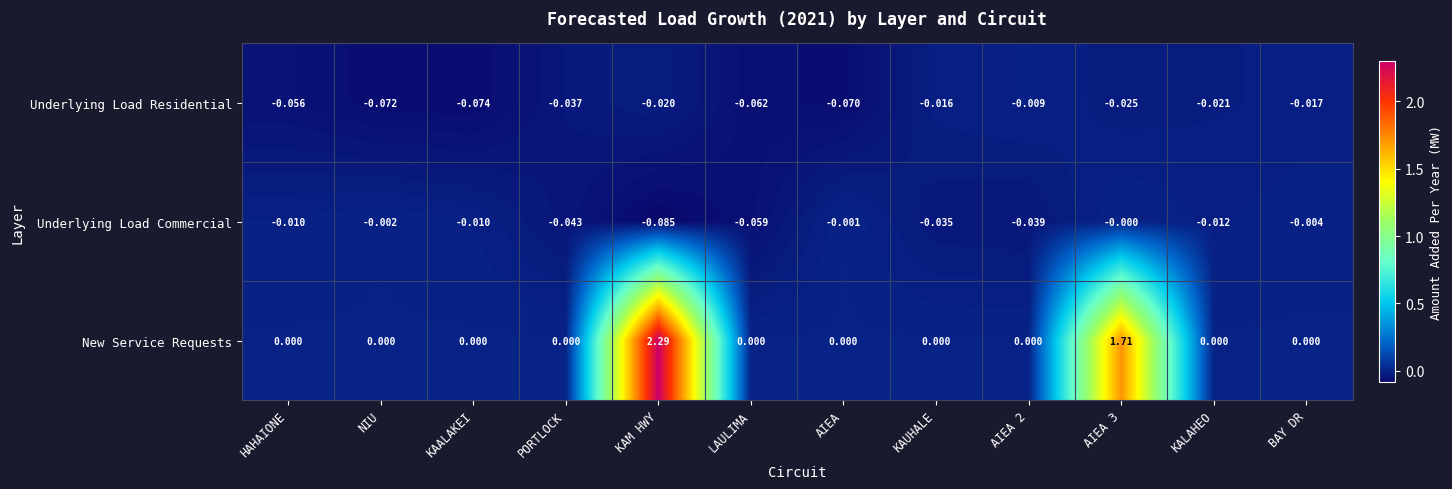

Which series has the widest spread of values?

New Service Requests